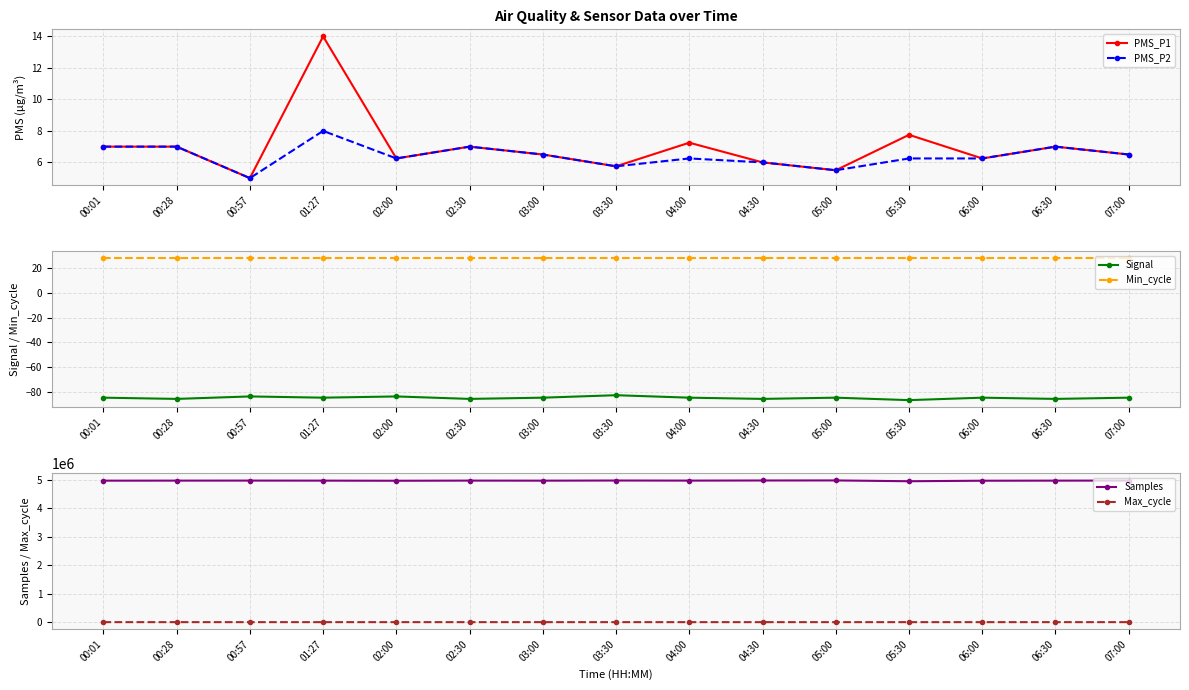

What is the lowest value of the PMS_P1 series?

5.0